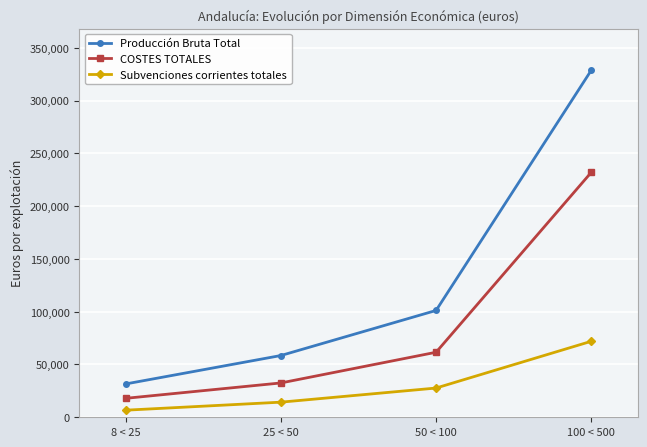

What is the minimum value shown in the chart?

6716